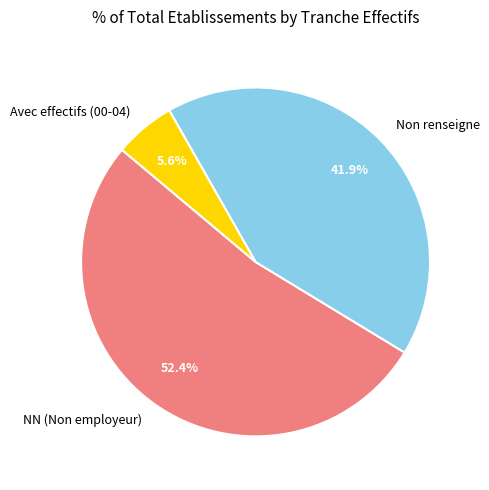

Is there a majority slice in this chart?

Yes